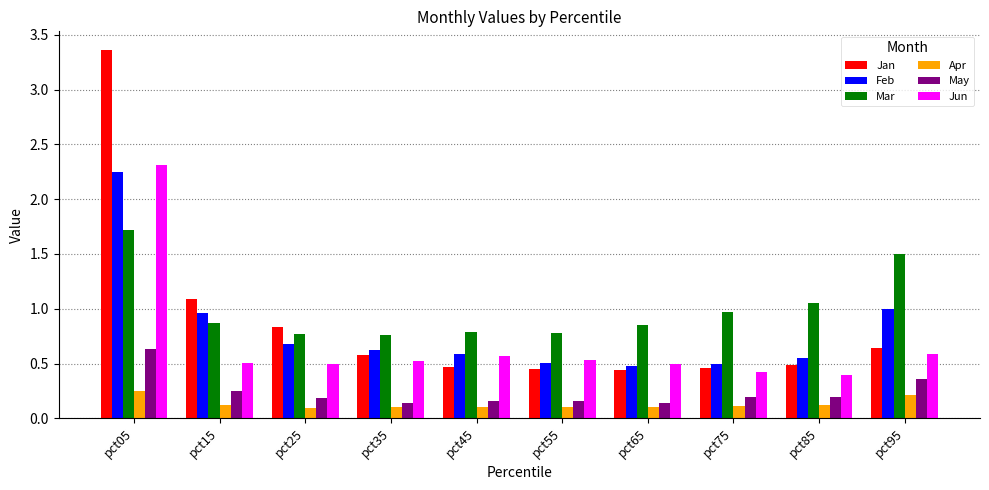

At which label does May reach its peak?

pct05